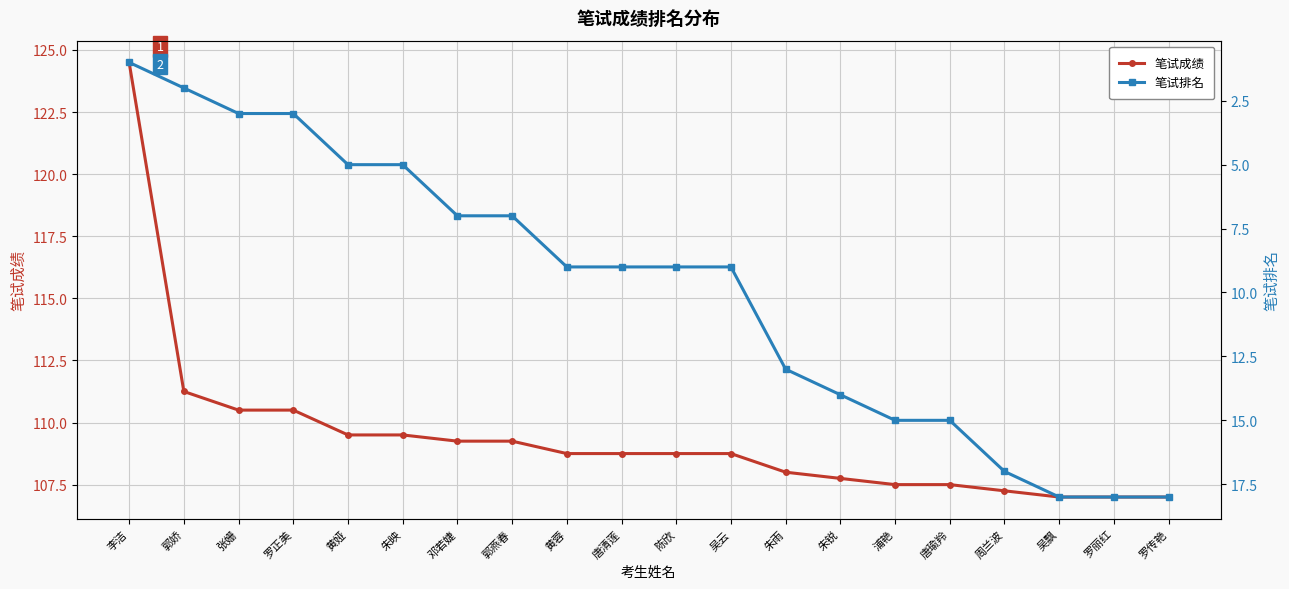

What is the difference between the second highest and second lowest values in the 笔试排名 series?

16.0